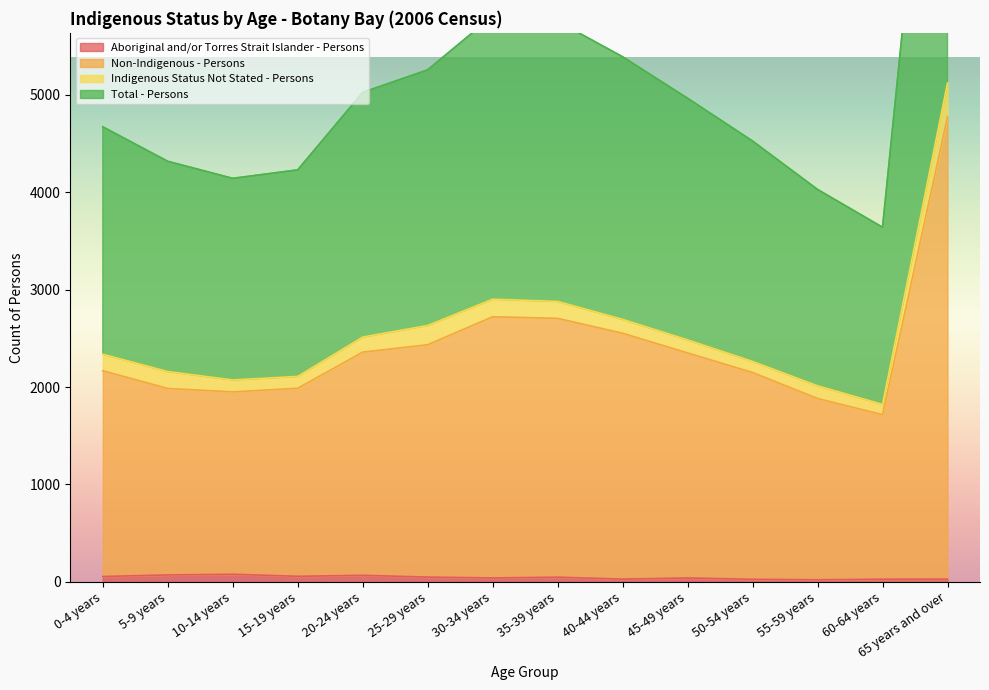

How many data points in Aboriginal and/or Torres Strait Islander - Persons are less than 48?

7